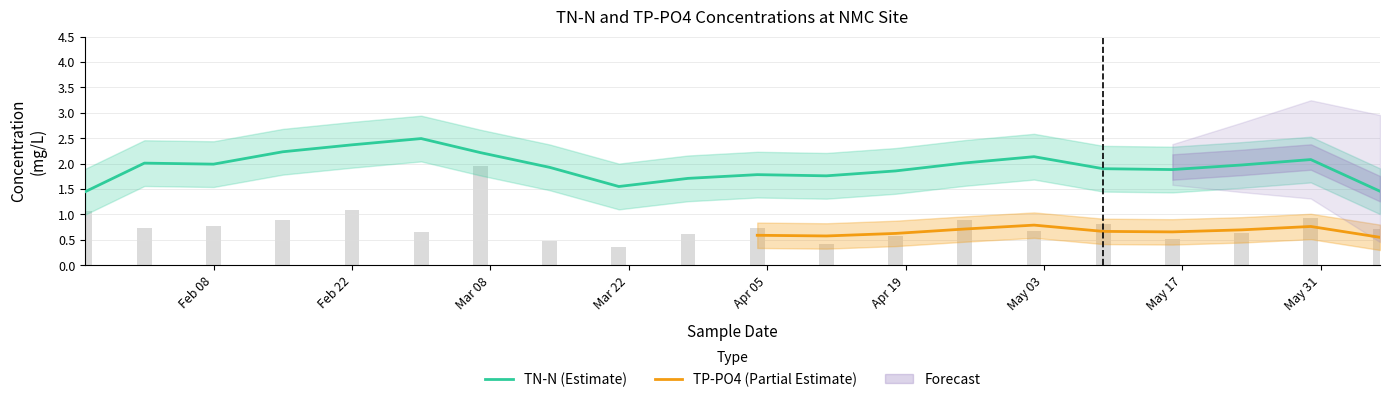

List the labels in order of value, smallest first.

2022-03-21, 2022-04-11, 2022-03-14, 2022-05-16, 2022-04-18, 2022-03-28, 2022-05-23, 2022-03-01, 2022-05-02, 2022-06-06, 2022-04-04, 2022-02-01, 2022-02-08, 2022-05-09, 2022-04-25, 2022-02-15, 2022-05-30, 2022-01-26, 2022-02-22, 2022-03-07